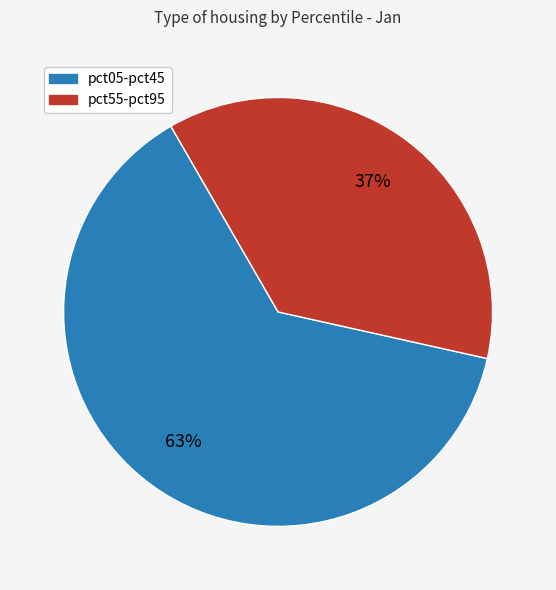

To the nearest percent, what is the average slice percentage?

50%